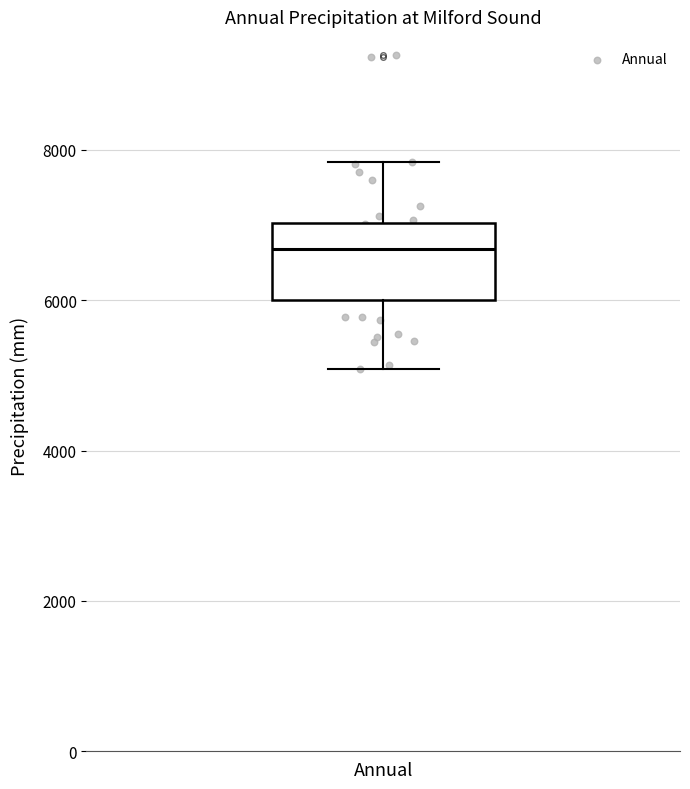

Transcribe this box plot: give where the median line is, the range the box spans, and where the two whiskers end, as read against the y-axis. The values are not printed on the chart, so give them approximately, as read against the axis.

median 6600, box 6000 to 7000, whiskers 5000 to 7800